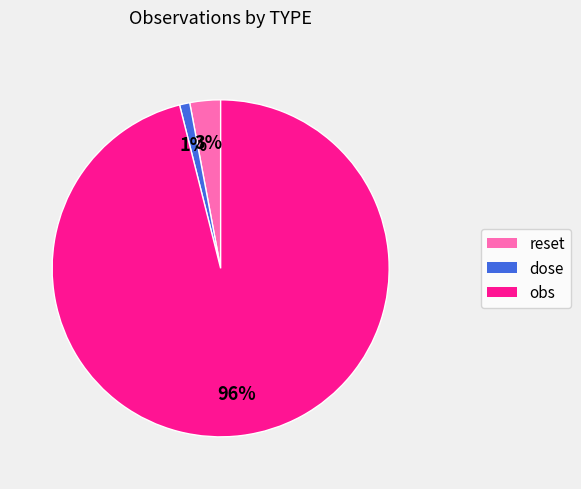

Do obs and reset together represent more than half of the pie?

Yes